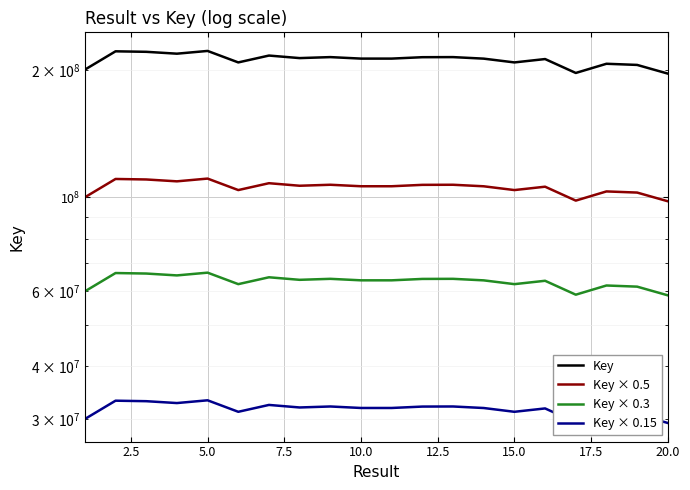

What is the average value of the Key series?

211156878.5